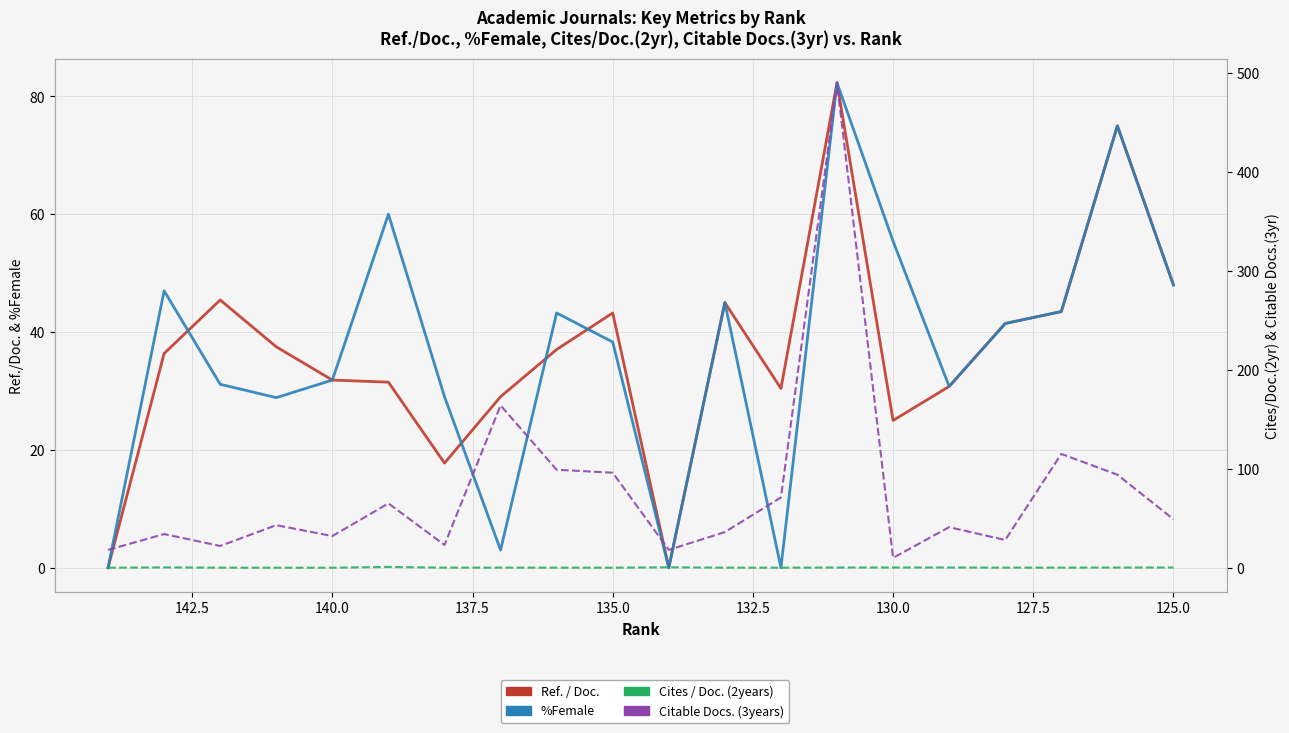

How many values in %Female are above zero?

17